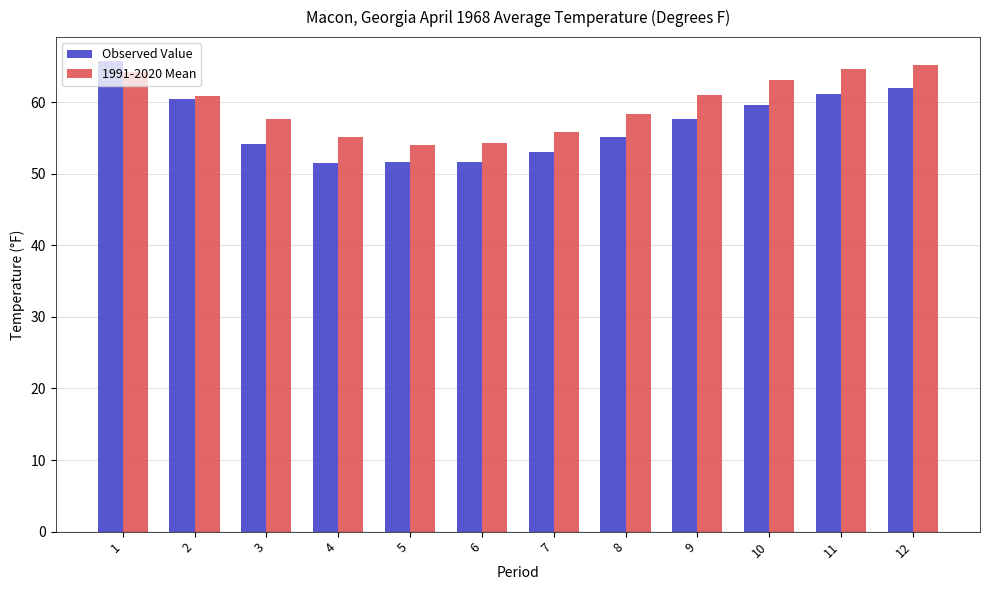

What is the difference between the second highest and minimum values in the Observed Value series?

10.5